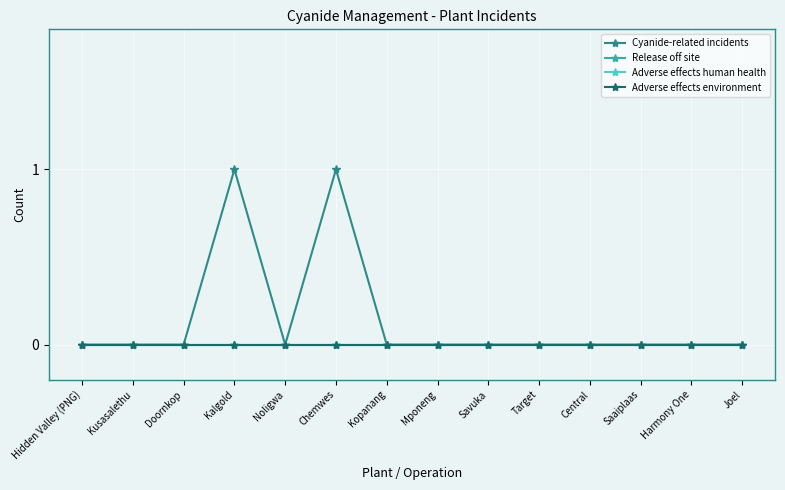

Reading left to right, list all the values displayed in this chart.

Cyanide-related incidents: Hidden Valley (PNG)=0	Kusasalethu=0	Doornkop=0	Kalgold=1	Noligwa=0	Chemwes=1	Kopanang=0	Mponeng=0	Savuka=0	Target=0	Central=0	Saaiplaas=0	Harmony One=0	Joel=0
Release off site: Hidden Valley (PNG)=0	Kusasalethu=0	Doornkop=0	Kalgold=0	Noligwa=0	Chemwes=0	Kopanang=0	Mponeng=0	Savuka=0	Target=0	Central=0	Saaiplaas=0	Harmony One=0	Joel=0
Adverse effects human health: Hidden Valley (PNG)=0	Kusasalethu=0	Doornkop=0	Kalgold=0	Noligwa=0	Chemwes=0	Kopanang=0	Mponeng=0	Savuka=0	Target=0	Central=0	Saaiplaas=0	Harmony One=0	Joel=0
Adverse effects environment: Hidden Valley (PNG)=0	Kusasalethu=0	Doornkop=0	Kalgold=0	Noligwa=0	Chemwes=0	Kopanang=0	Mponeng=0	Savuka=0	Target=0	Central=0	Saaiplaas=0	Harmony One=0	Joel=0